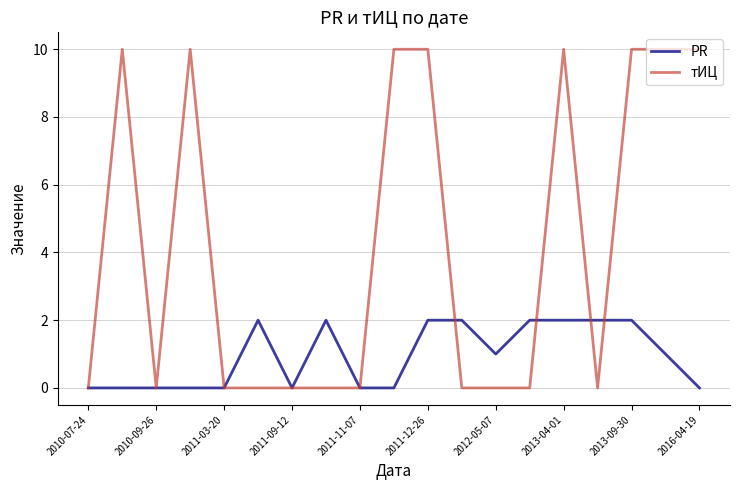

What is the average value of the тИЦ series?

4